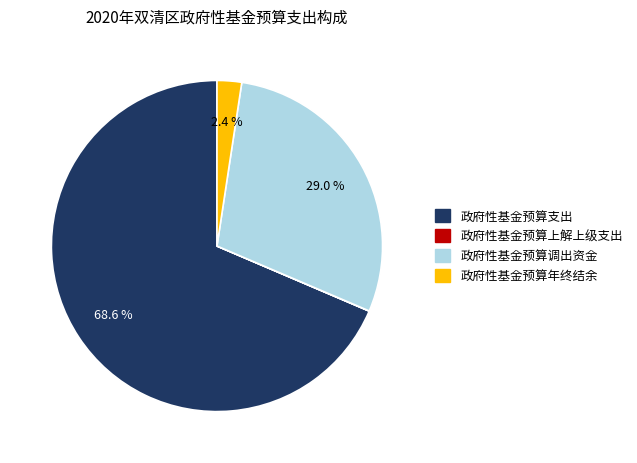

Is the sum of 政府性基金预算年终结余 and 政府性基金预算调出资金 greater than half?

No